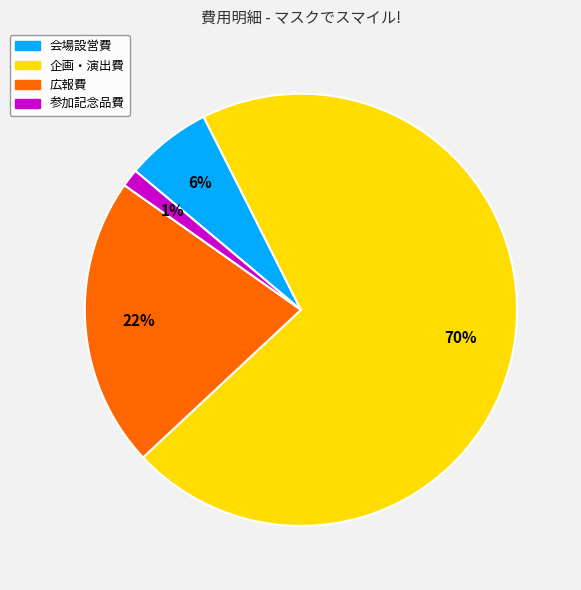

How many segments does this pie chart have?

4